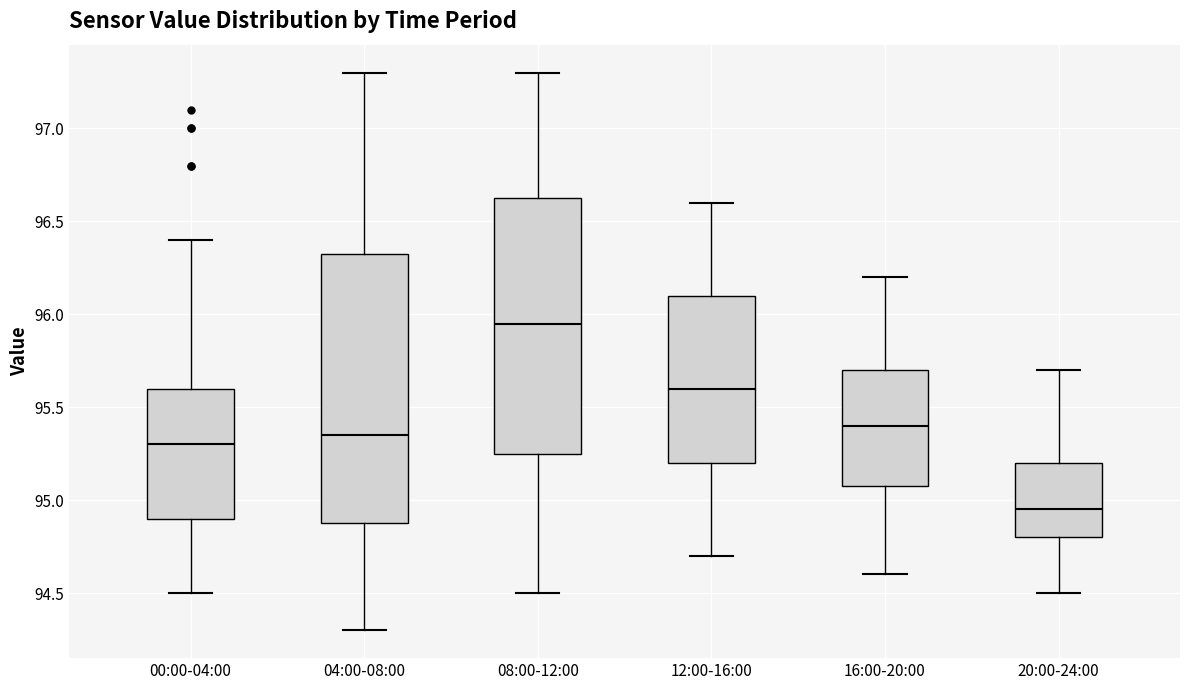

Which box's median line is the lowest?

20:00-24:00